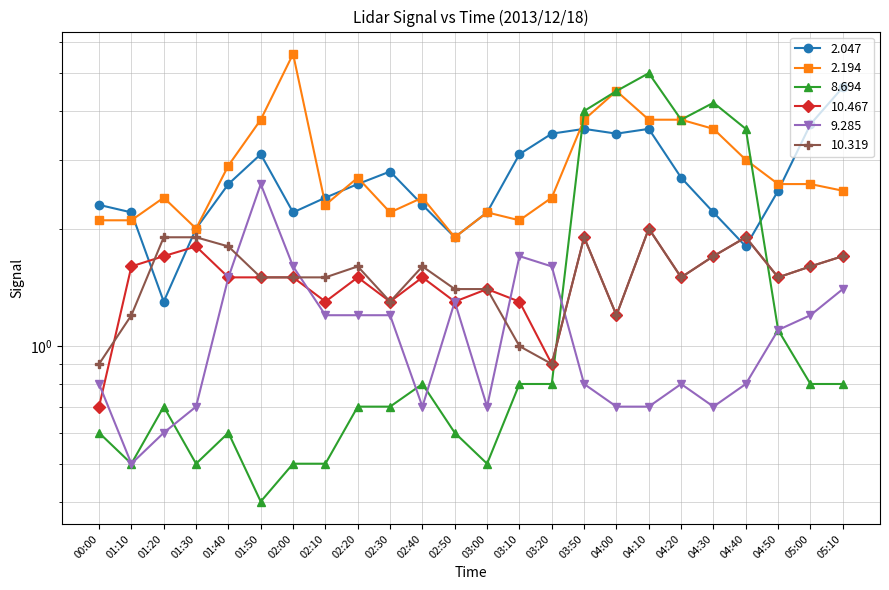

How many lines are shown in the chart?

6